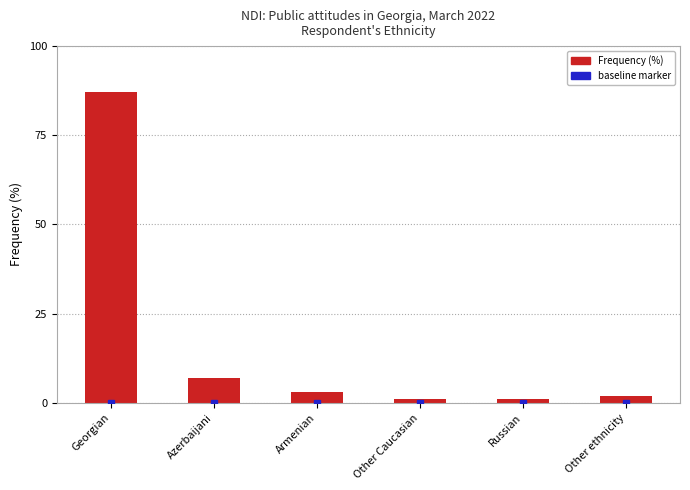

What is the difference between the second highest and second lowest values?

6